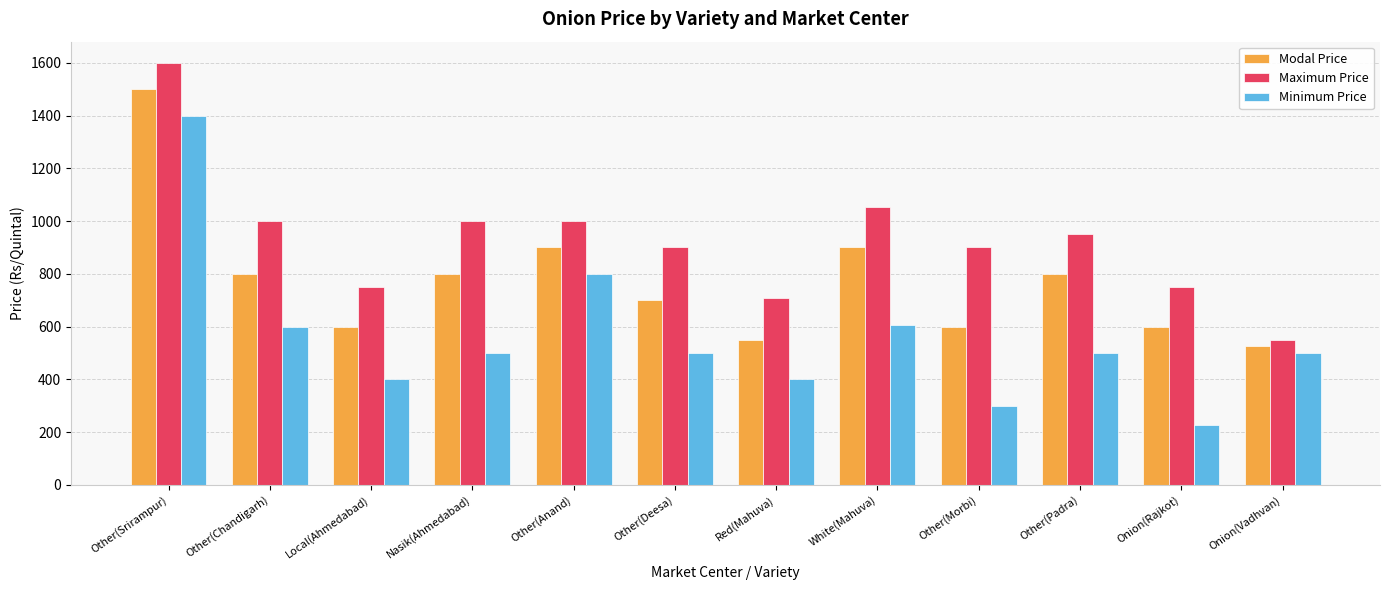

What is the value of the Minimum Price bar at the 11th from the left?

225